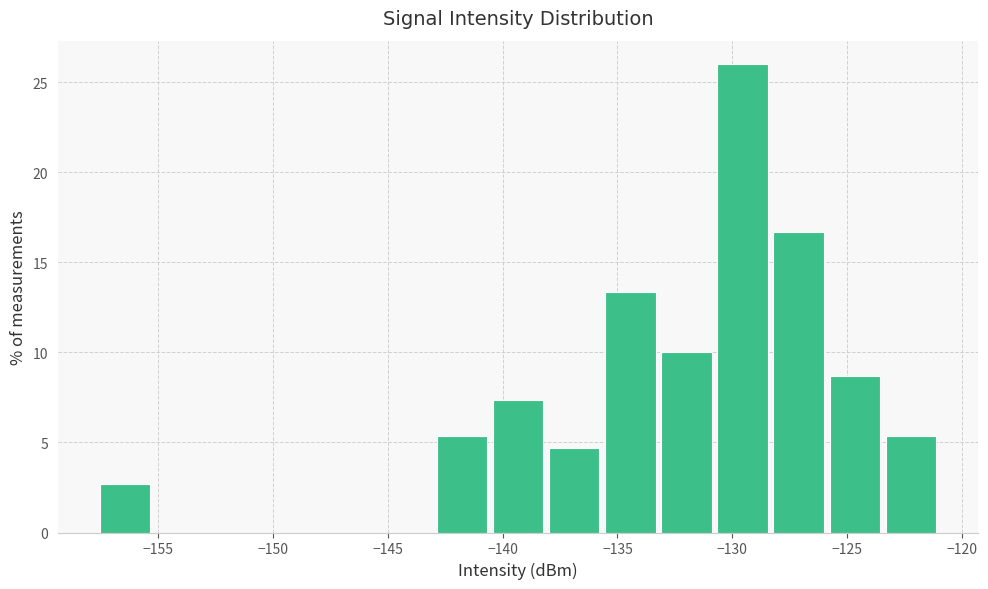

Reading left to right, list every bar in this chart as the range it spans on the x-axis followed by its height. Neither the bar edges nor the heights are printed on the chart, so give them approximately, as read against the axes.

-157.5 to -155.0: 2.5
-155.0 to -152.5: 0
-152.5 to -150.0: 0
-150.0 to -148.0: 0
-148.0 to -145.5: 0
-145.5 to -143.0: 0
-143.0 to -140.5: 5.5
-140.5 to -138.0: 7.5
-138.0 to -135.5: 4.5
-135.5 to -133.0: 13.5
-133.0 to -130.5: 10.0
-130.5 to -128.0: 26.0
-128.0 to -126.0: 16.5
-126.0 to -123.5: 8.5
-123.5 to -121.0: 5.5